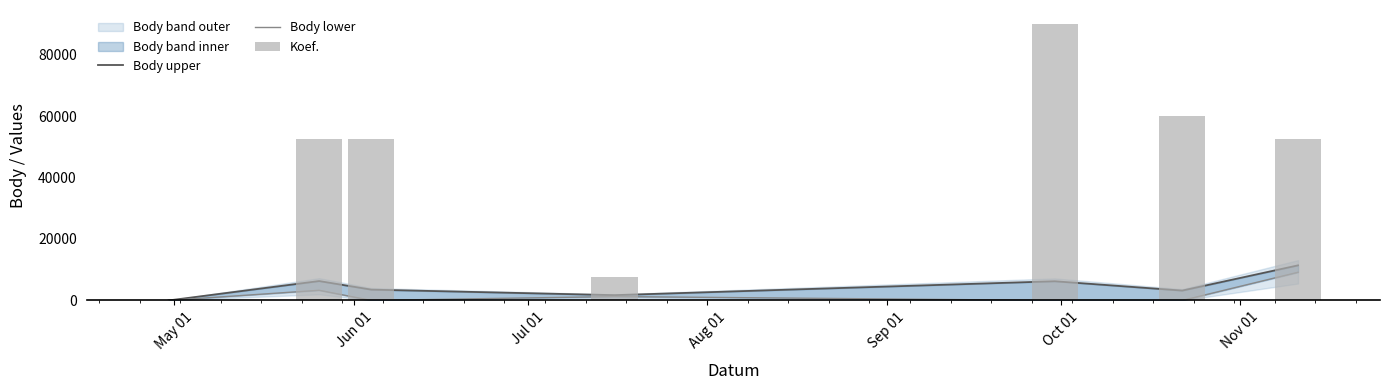

Is the value of Body upper at Jul 01 greater than the value of Body lower at Nov 01?

No